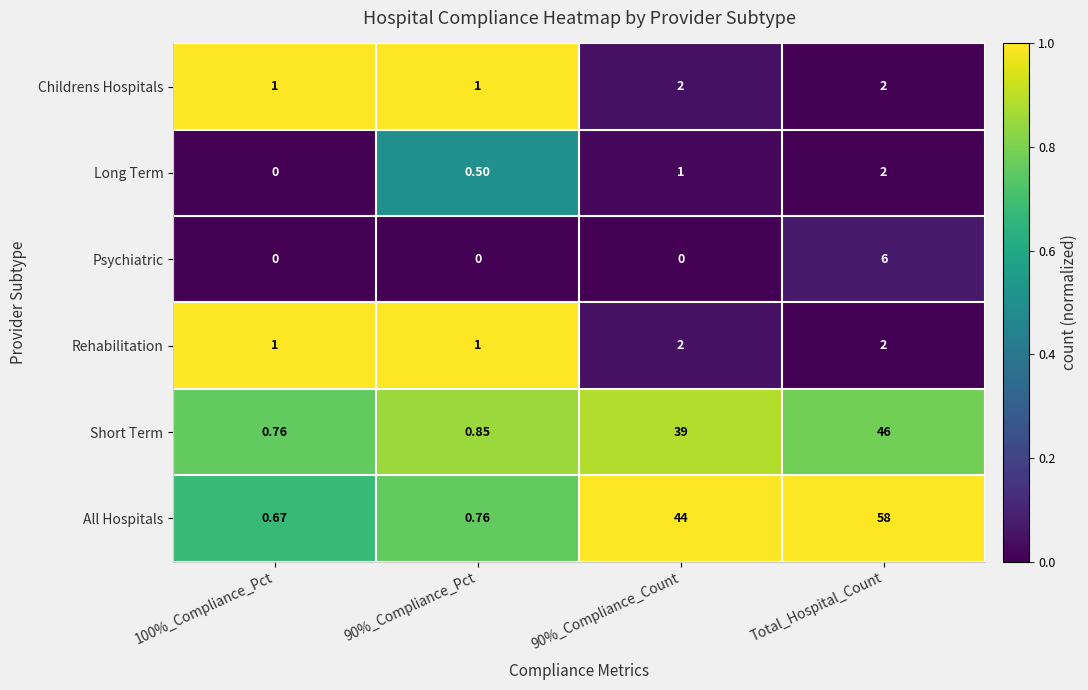

Which series has the widest spread of values?

All Hospitals